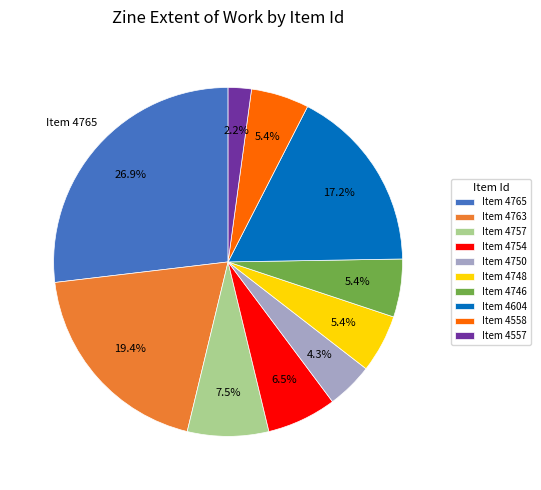

Is there a majority slice in this chart?

No